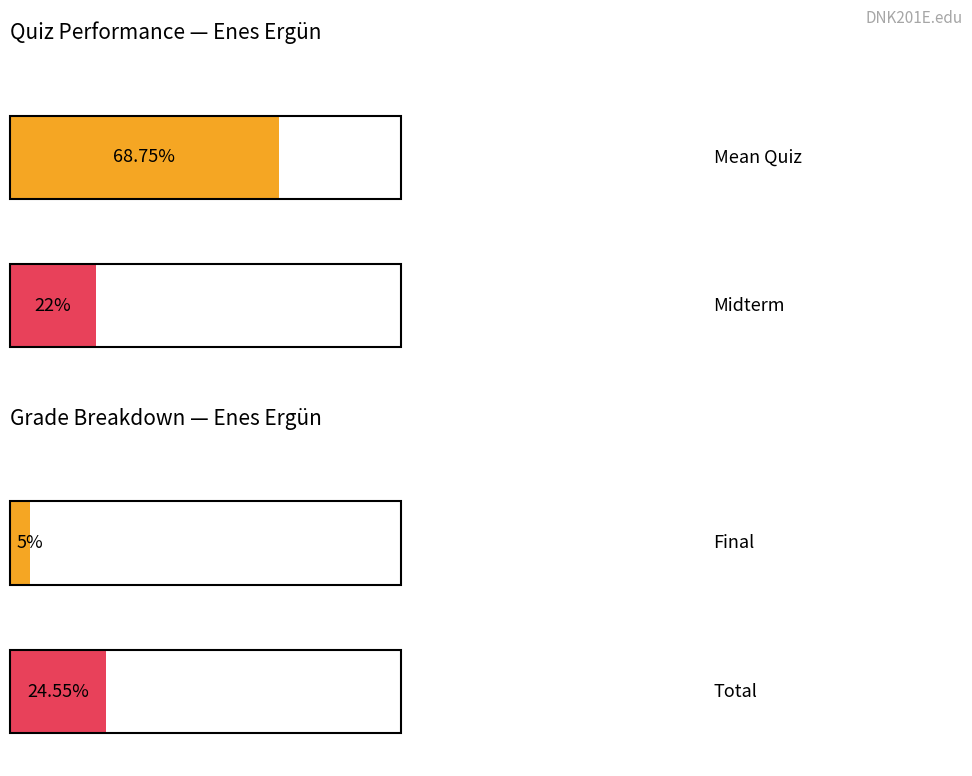

Which series has the largest range (max minus min)?

Mean Quiz